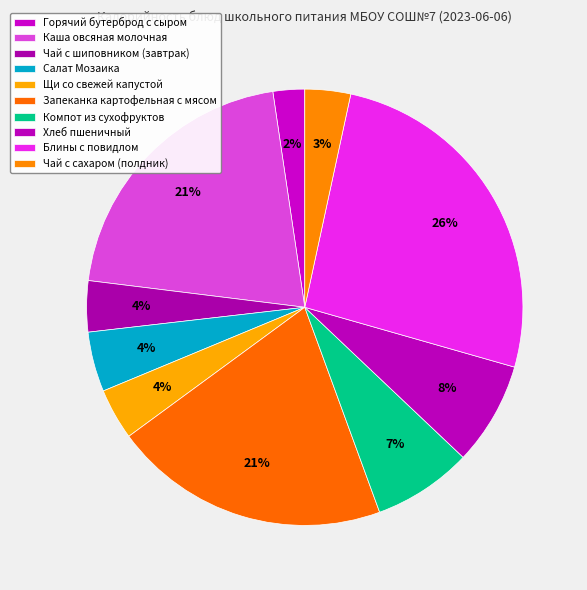

Is it true that Блины с повидлом is 15% of the pie?

False